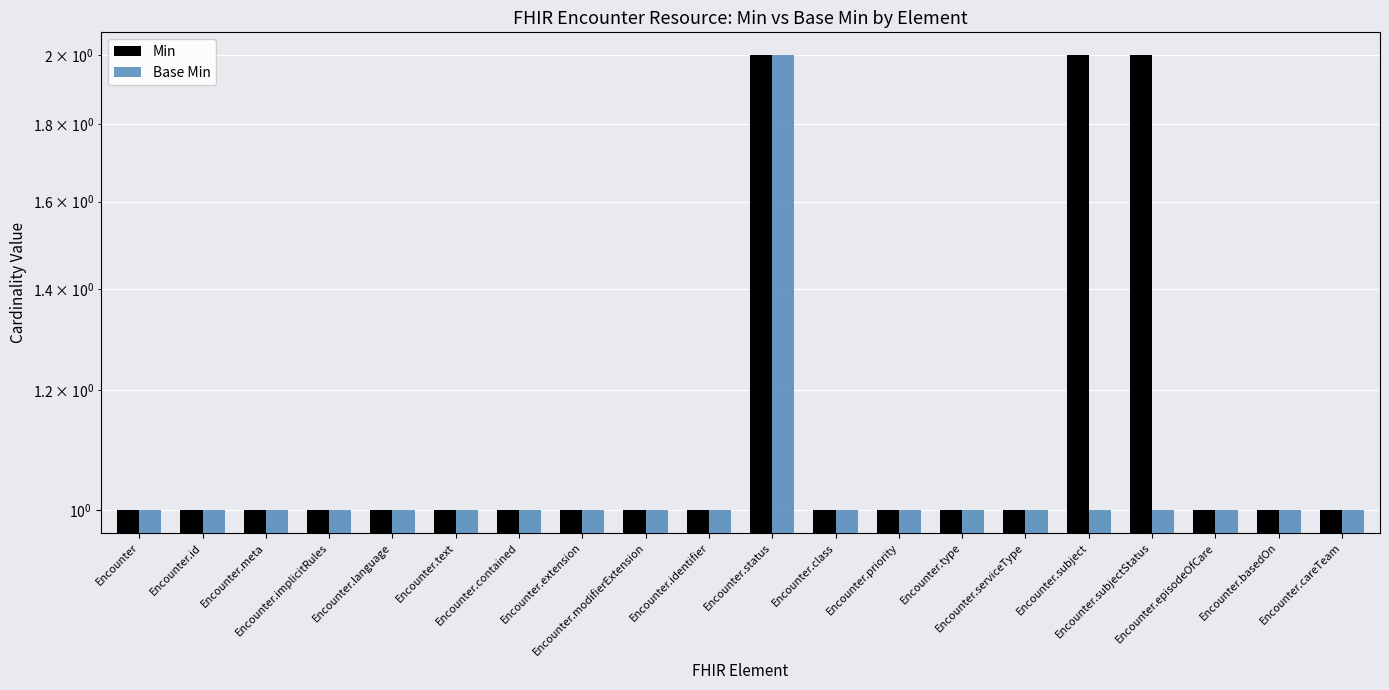

The Min series shows 1 at Encounter.extension. True or false?

False